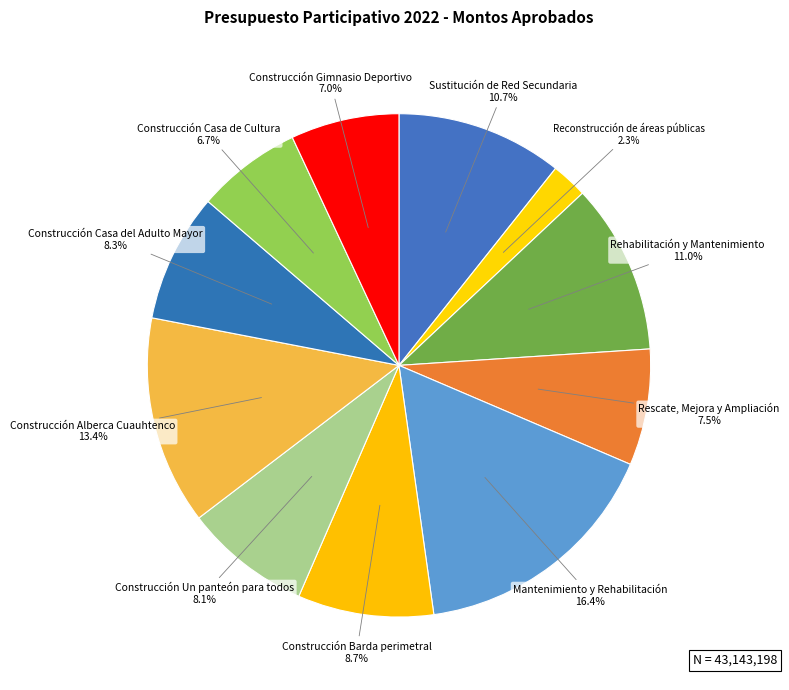

Is it true that Mantenimiento y Rehabilitación is 4% of the pie?

False